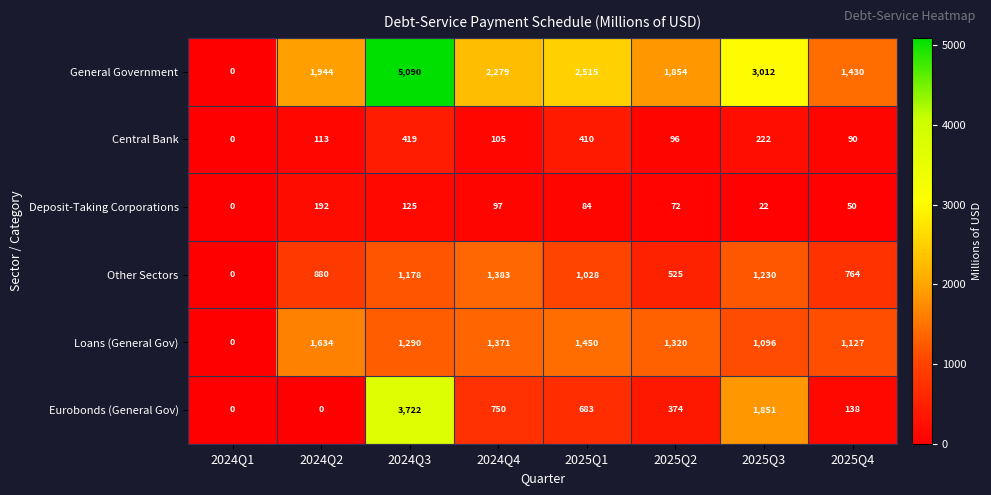

True or false: Other Sectors has a value of 567 at 2024Q2.

False